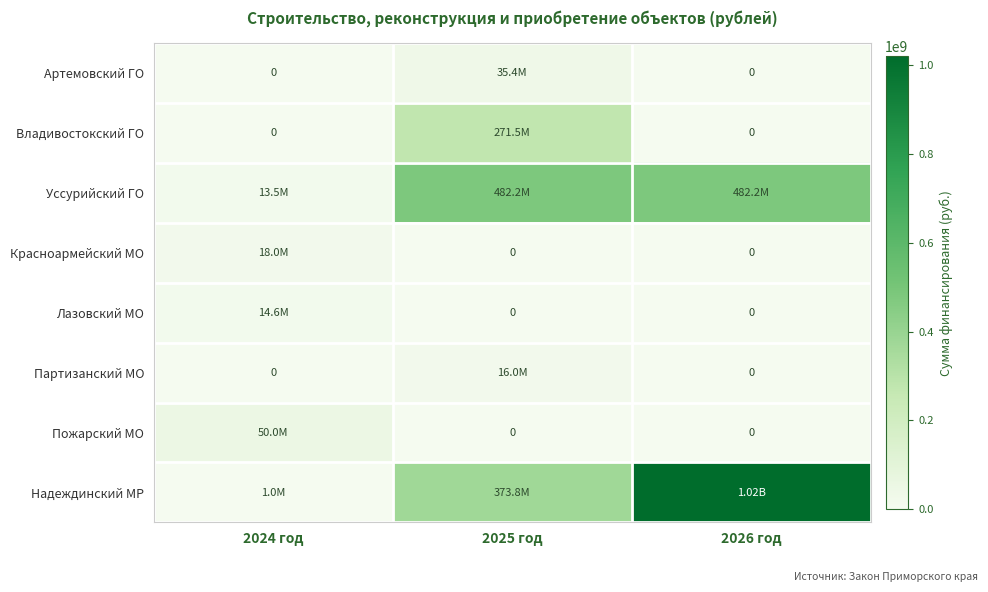

The Красноармейский МО series shows 10532015.1 at 2024 год. True or false?

False